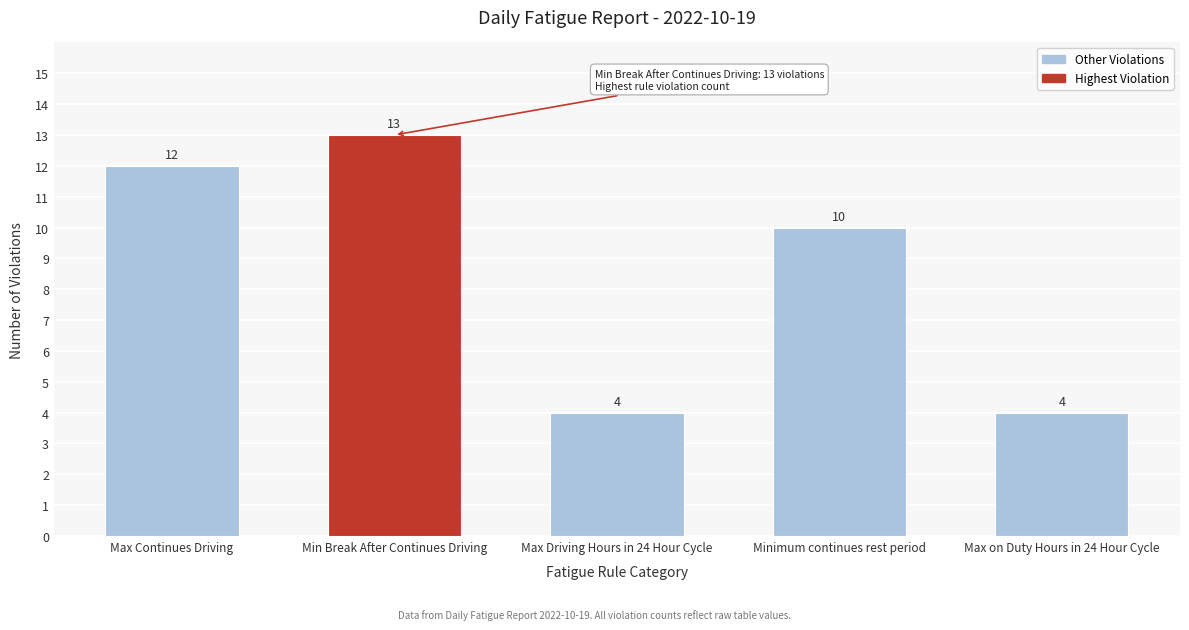

Approximately how many times larger is the value at Minimum continues rest period compared to Max Driving Hours in 24 Hour Cycle?

2.5